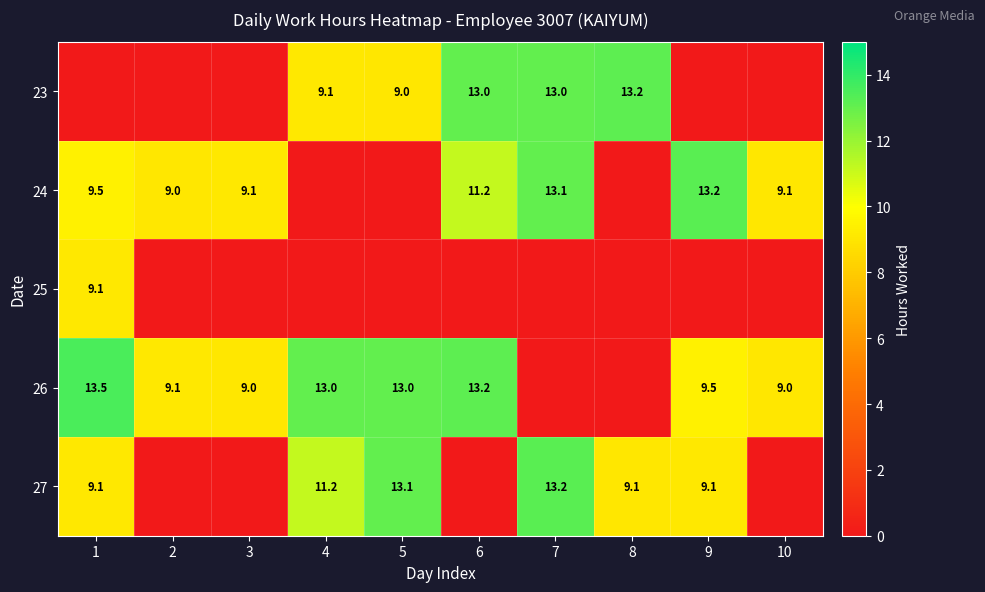

The value of 23 at 7 is 18.9. True or false?

False